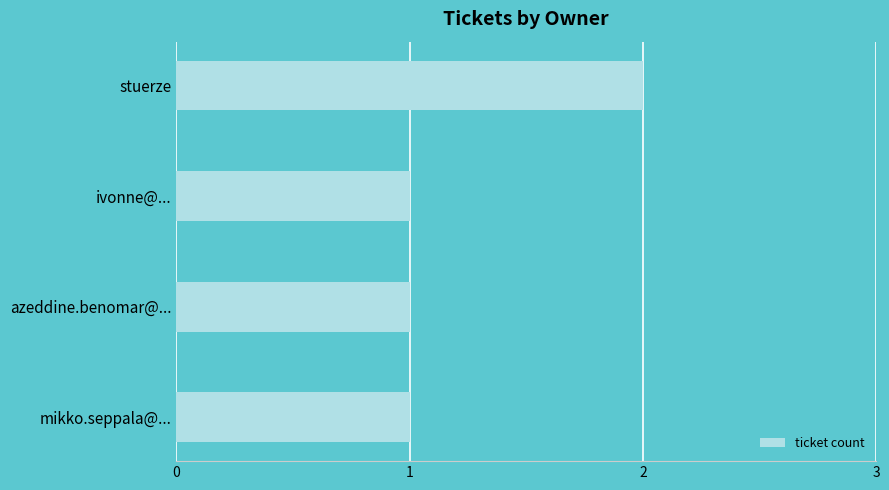

The value at mikko.seppala@... is 1. True or false?

True